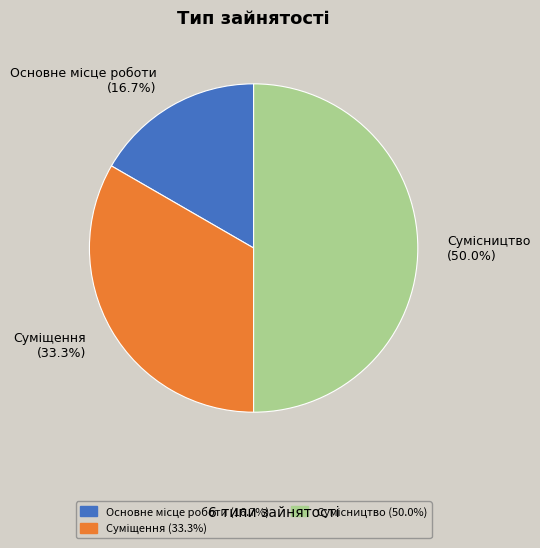

What is the ratio of the value at Суміщення to the value at Сумісництво?

0.7